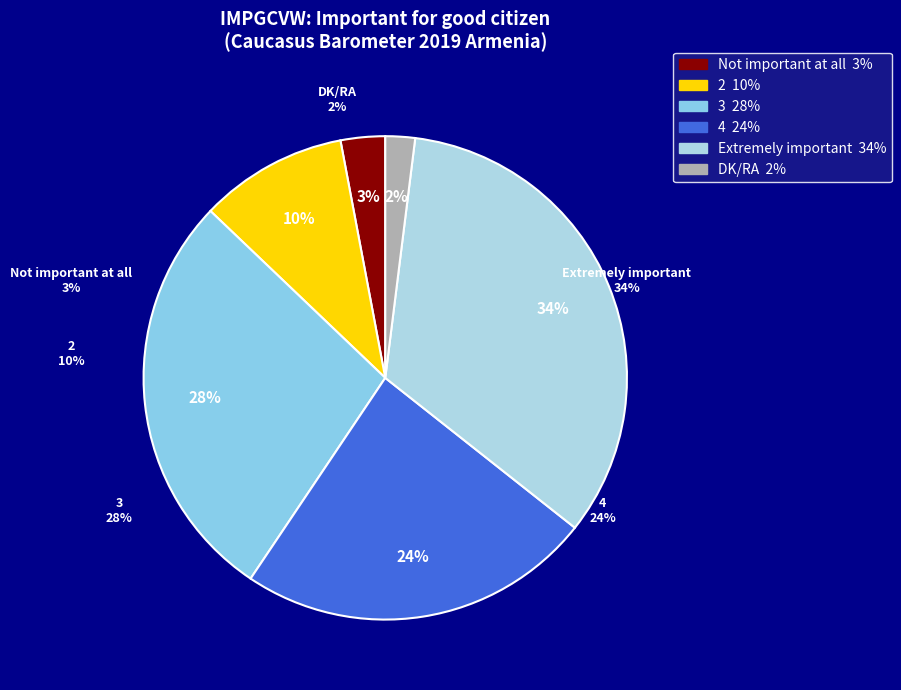

To the nearest percent, what is the difference between the largest and smallest slice percentages?

32%